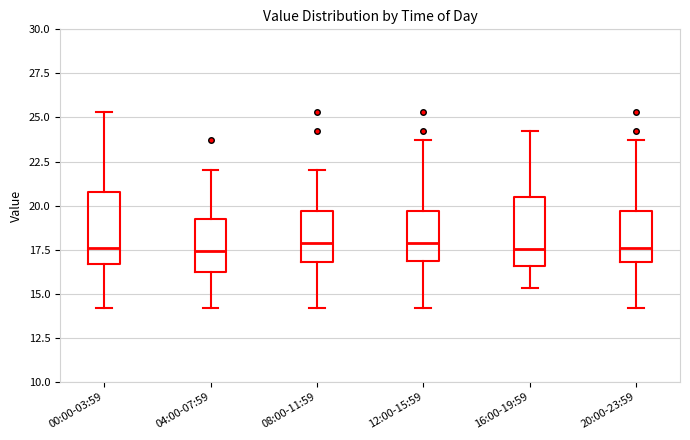

Reading left to right, read every box against the y-axis: the position of its median line, the range the box covers, and the ends of its whiskers. The values are not printed on the chart, so give them approximately, as read against the axis.

00:00-03:59: median 17.5, box 16.5 to 21.0, whiskers 14.0 to 25.5
04:00-07:59: median 17.5, box 16.0 to 19.0, whiskers 14.0 to 22.0
08:00-11:59: median 18.0, box 17.0 to 19.5, whiskers 14.0 to 22.0
12:00-15:59: median 18.0, box 17.0 to 19.5, whiskers 14.0 to 23.5
16:00-19:59: median 17.5, box 16.5 to 20.5, whiskers 15.5 to 24.0
20:00-23:59: median 17.5, box 17.0 to 19.5, whiskers 14.0 to 23.5